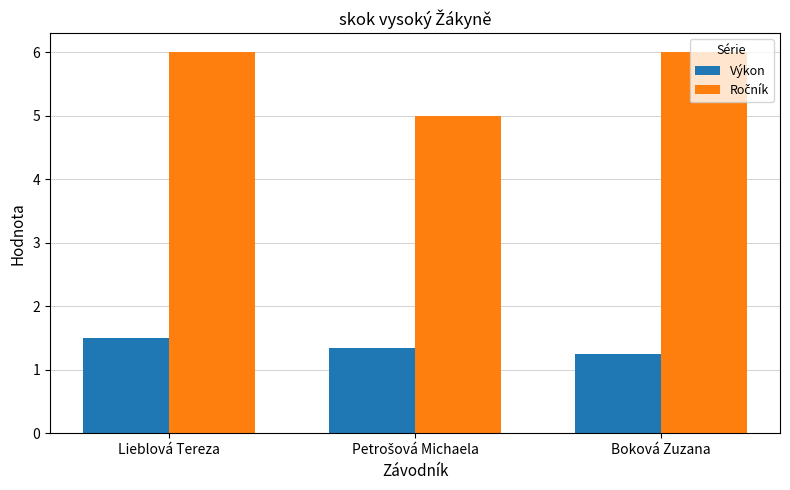

What is the highest value of the Výkon series?

1.5